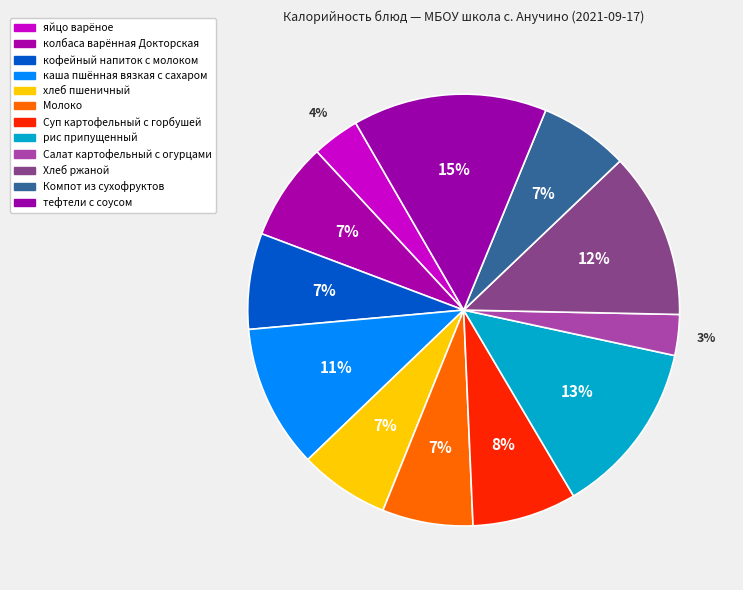

Between рис припущенный and Салат картофельный с огурцами, which is larger?

рис припущенный